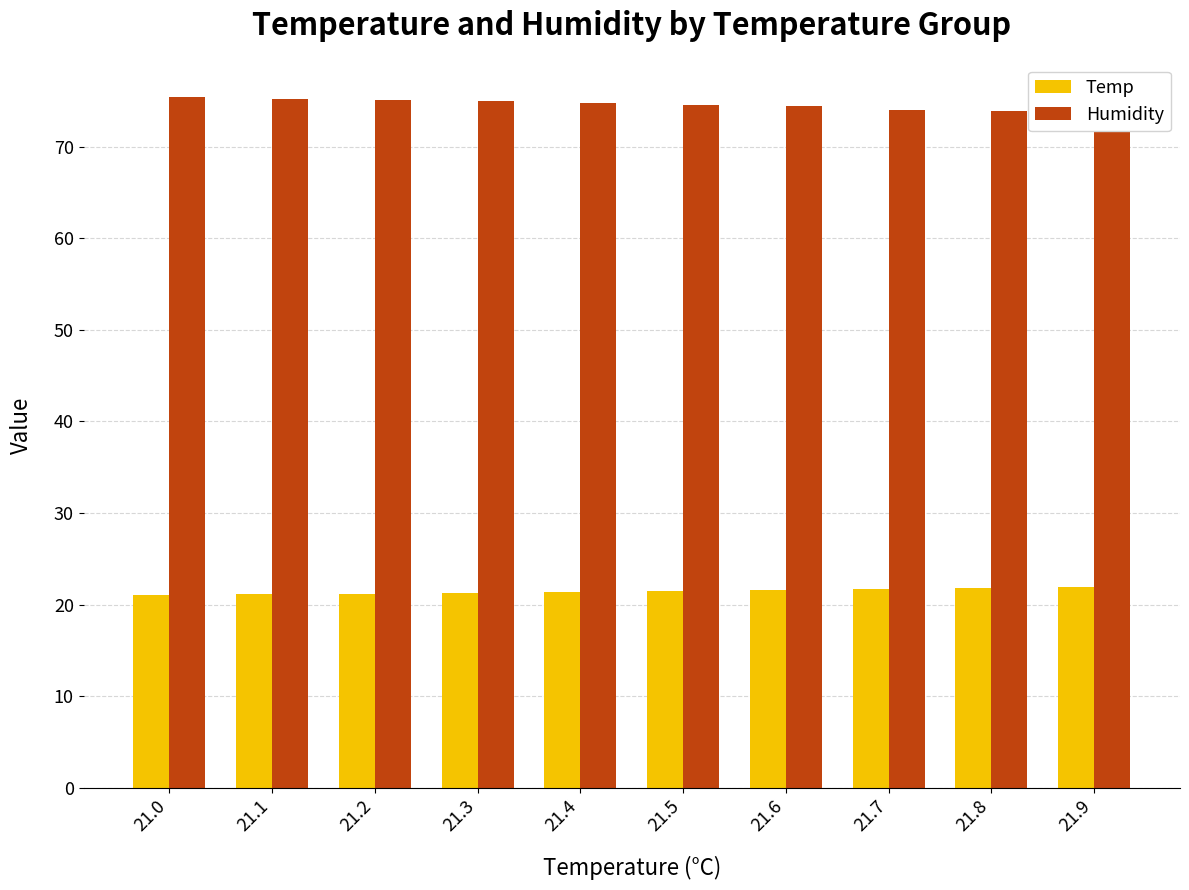

What is the value of the Humidity bar at the 1st from the left?

75.4